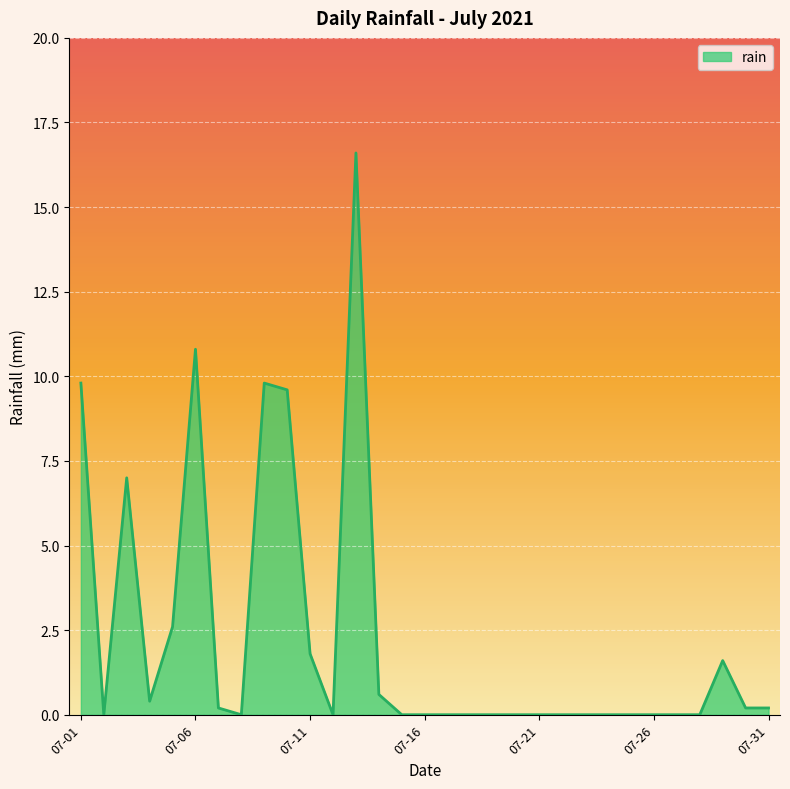

What is the difference between the maximum and minimum values?

16.6